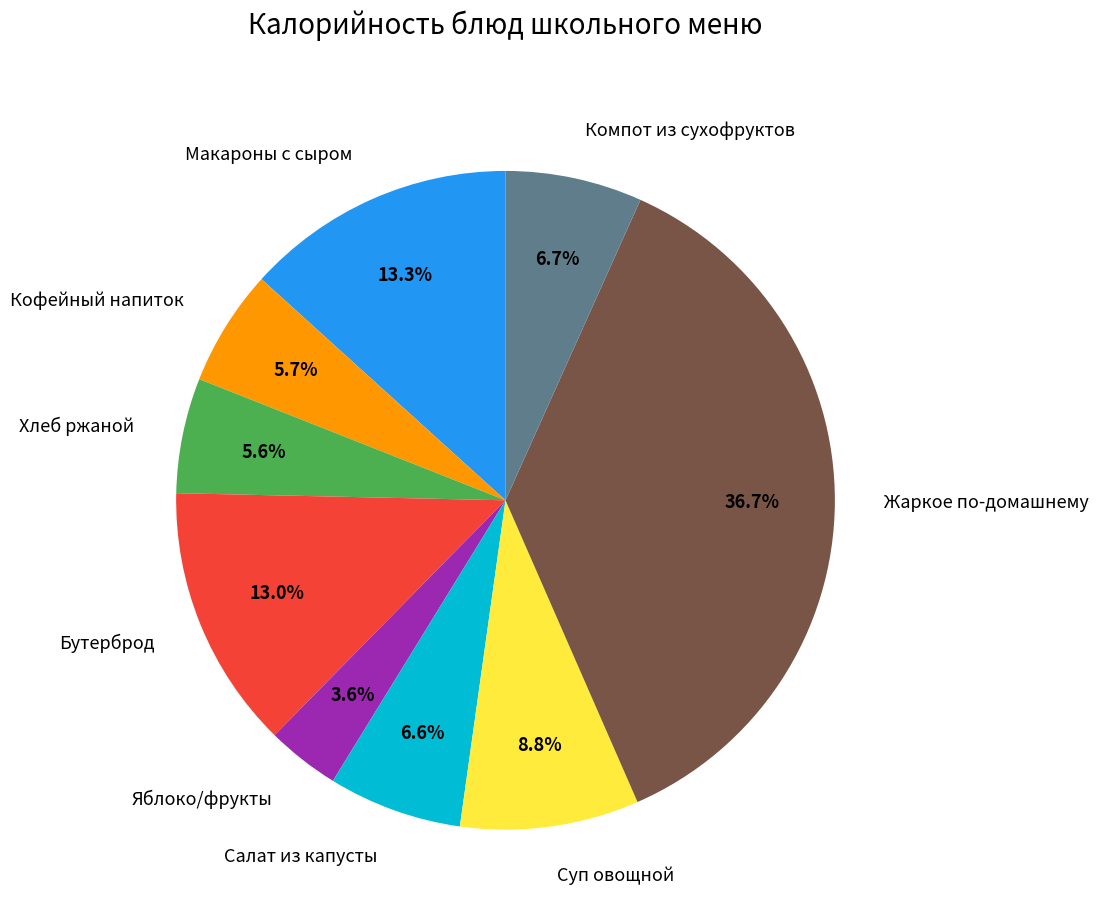

Count the number of slices in the pie.

9